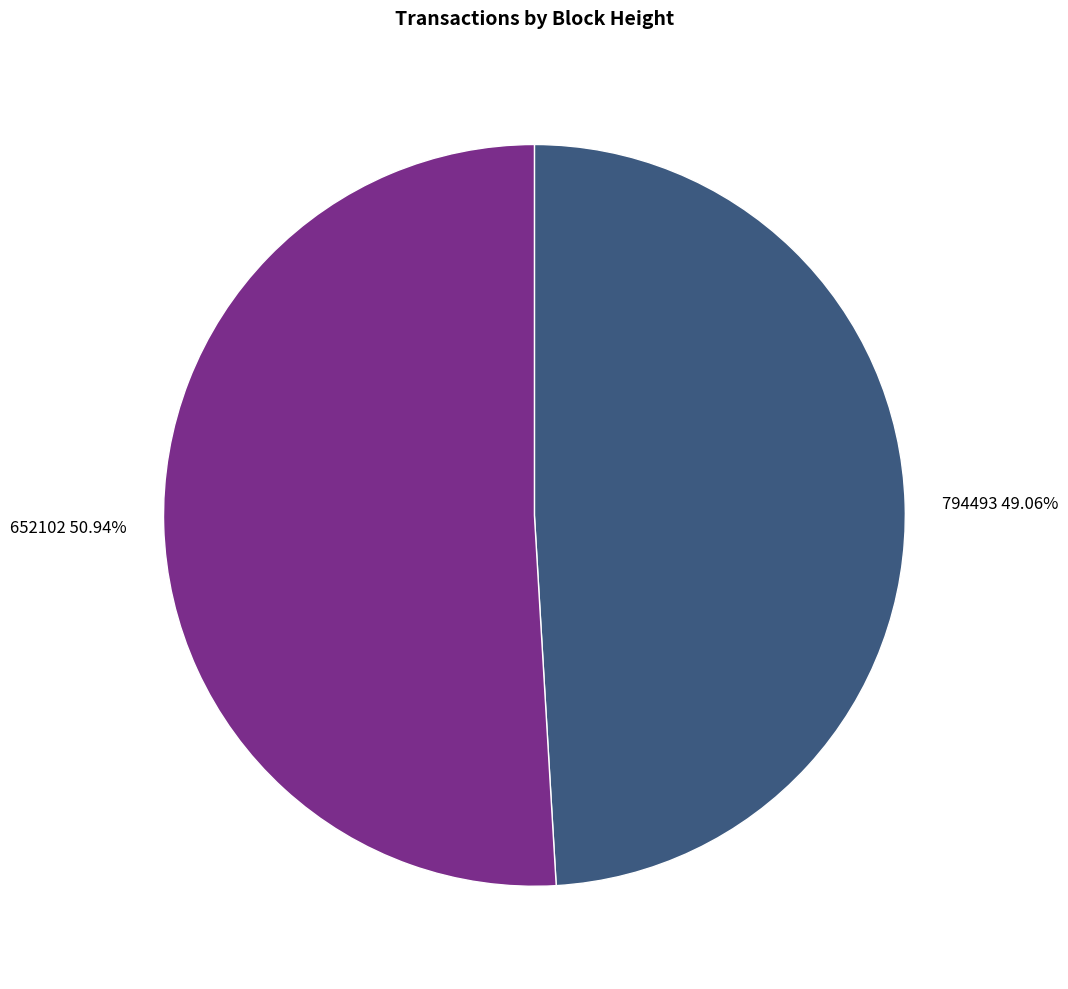

Is there a majority slice in this chart?

Yes